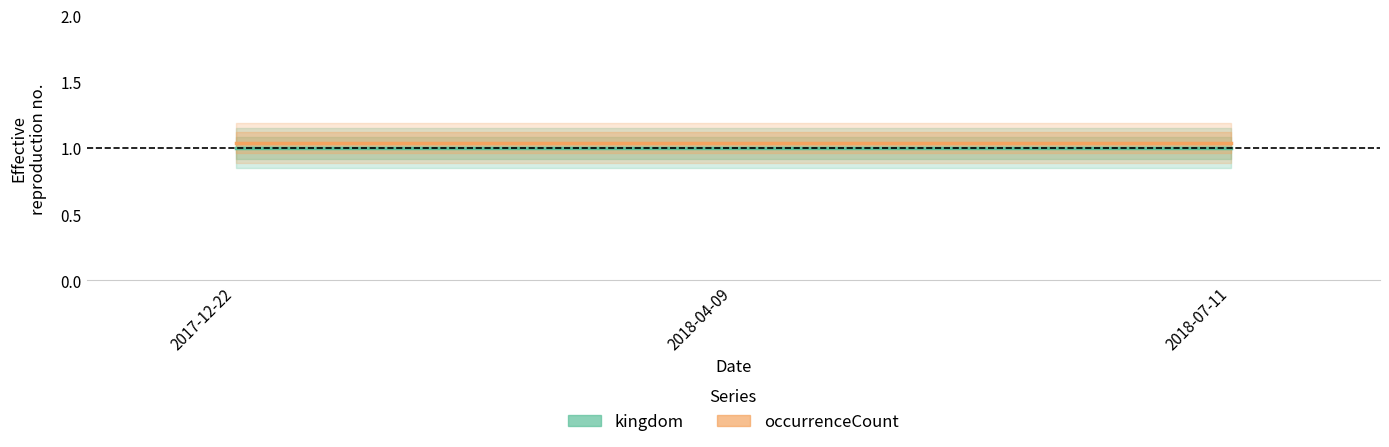

Reading right to left, extract all data points from this chart.

kingdom: 1.0	1.0	1.0
occurrenceCount: 1.0	1.0	1.0